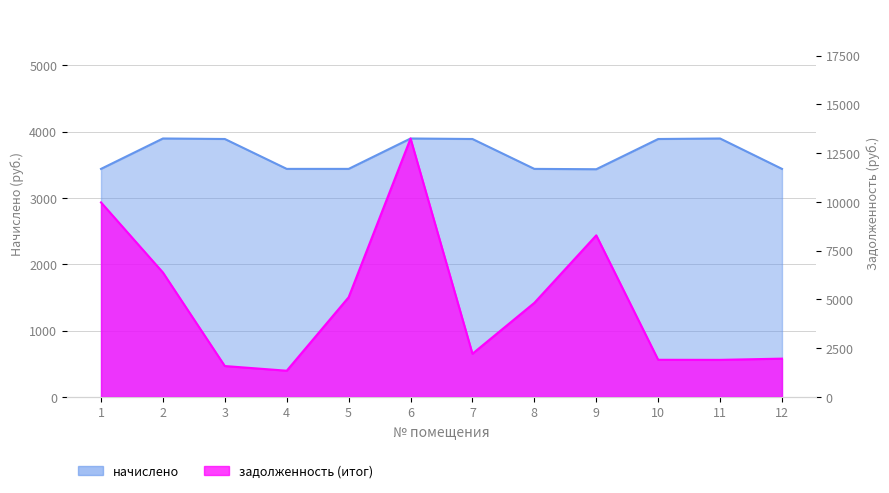

Which series has the largest range (max minus min)?

задолженность (итог)